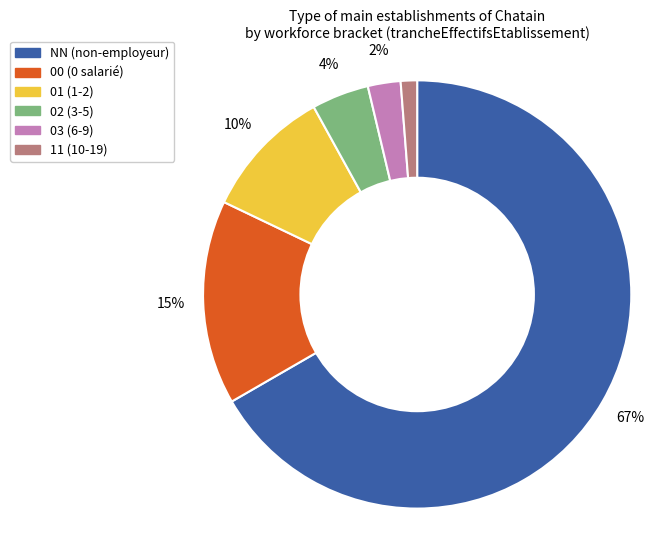

True or false: 00 accounts for 30% of the total.

False